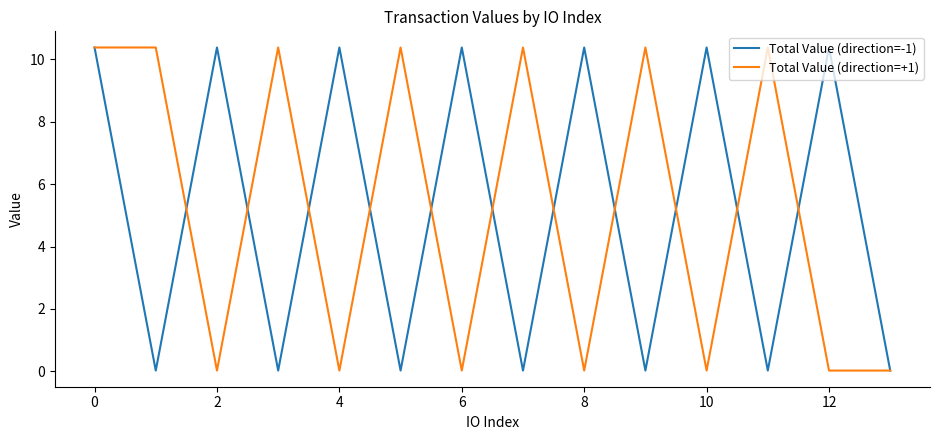

What is the sum of all Total Value (direction=+1) values?

72.8